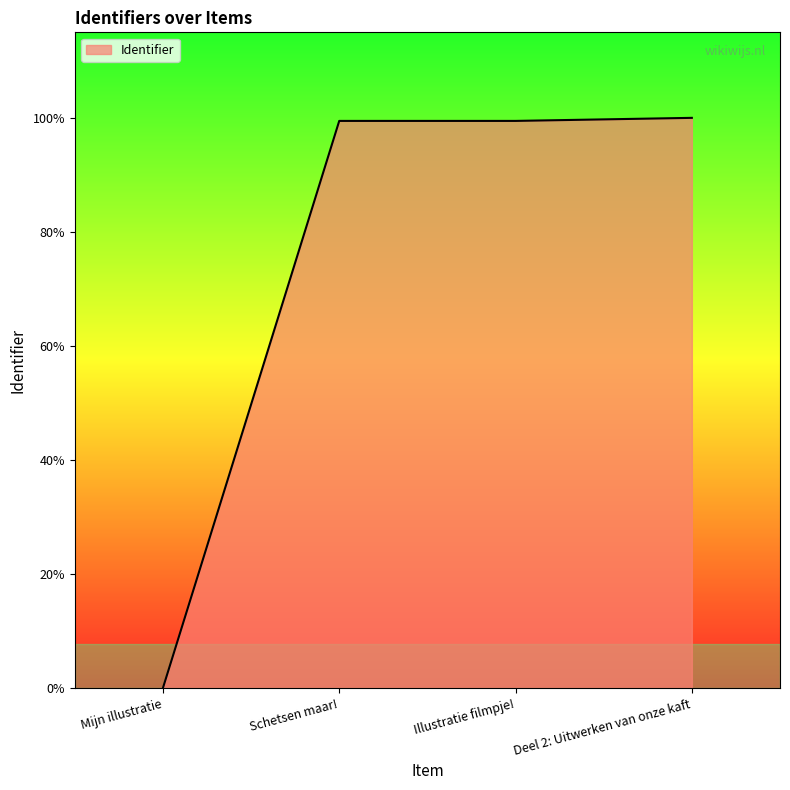

Does the chart display data point markers on the line(s)?

No